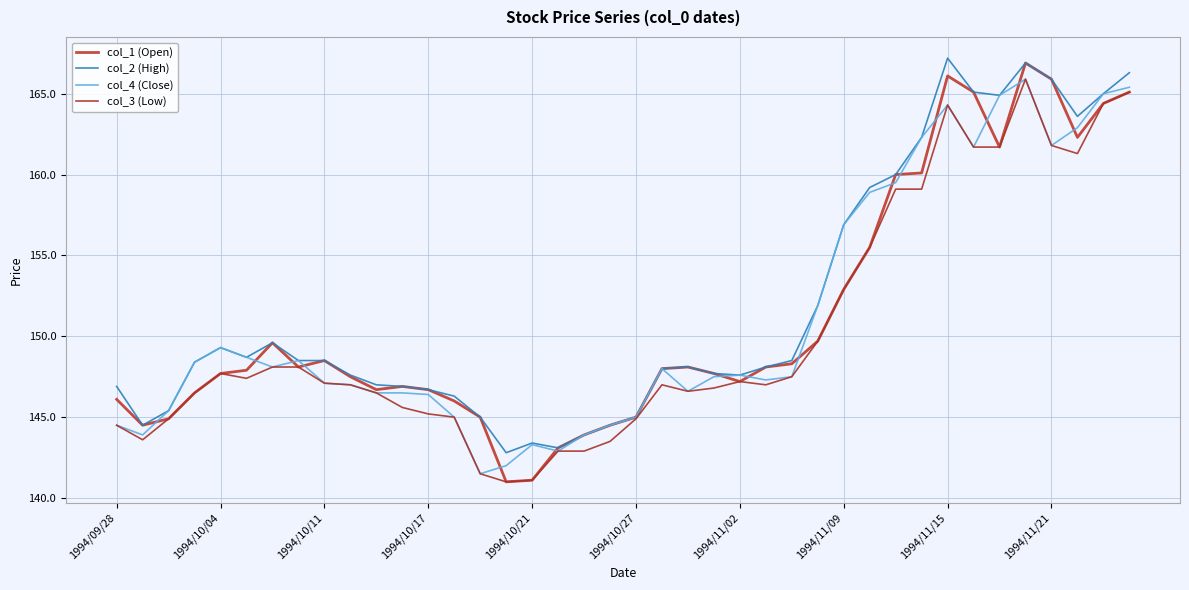

At how many categories does at least one series exceed 155?

12